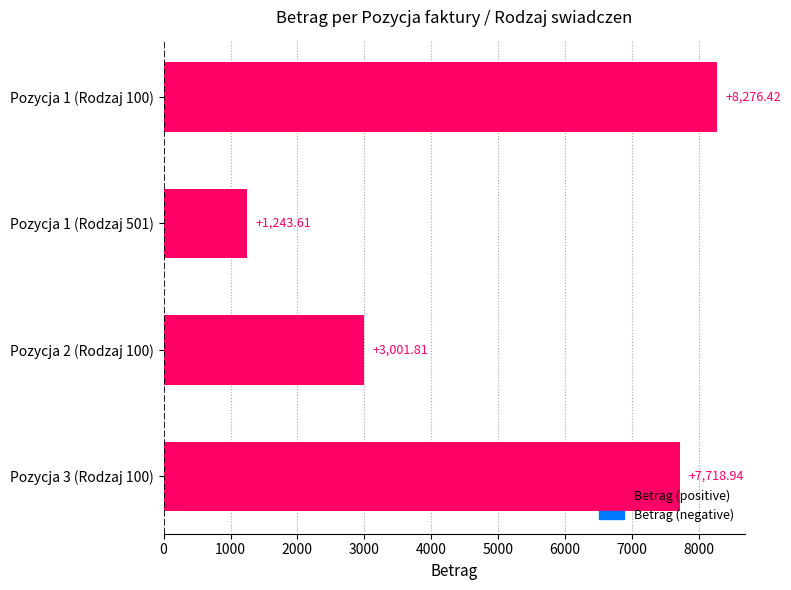

How many distinct data groups are displayed?

1